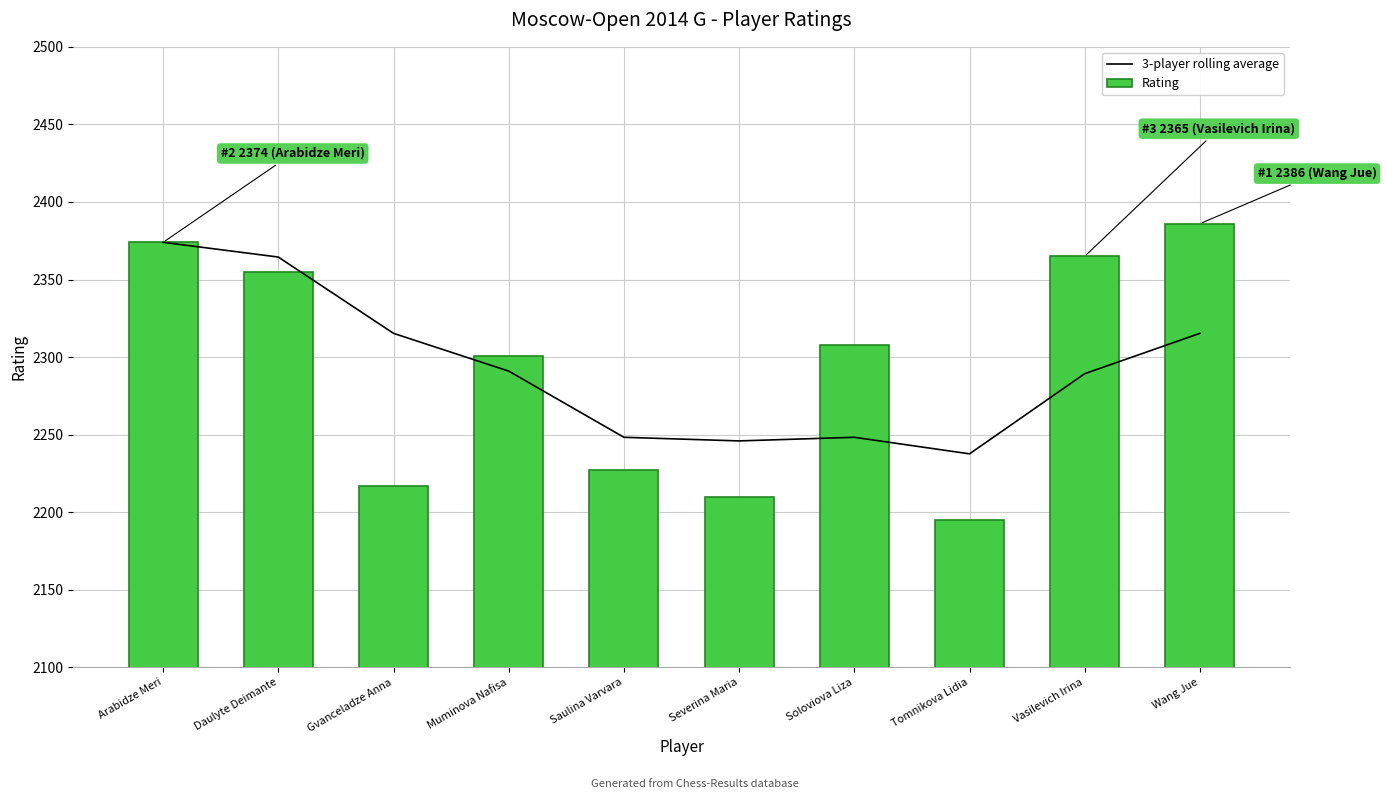

List the series in order of their peak value, lowest first.

3-player rolling average, Rating